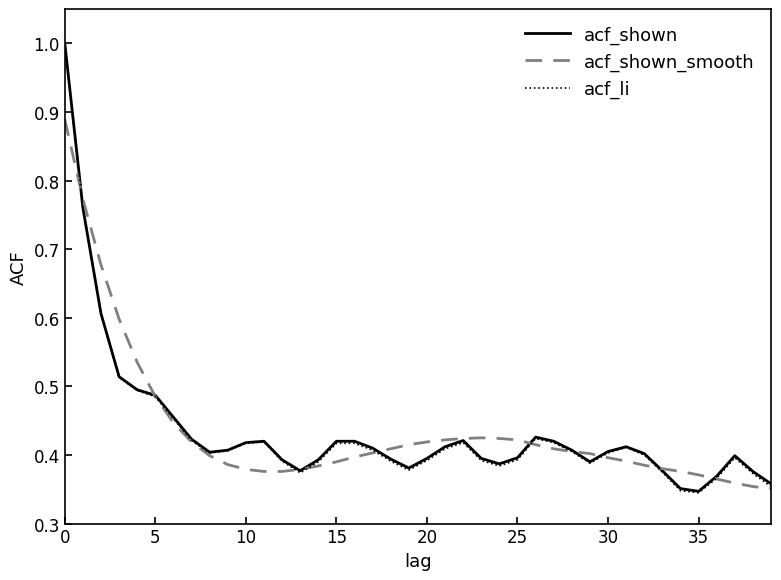

What is the highest value of the acf_li series?

1.0